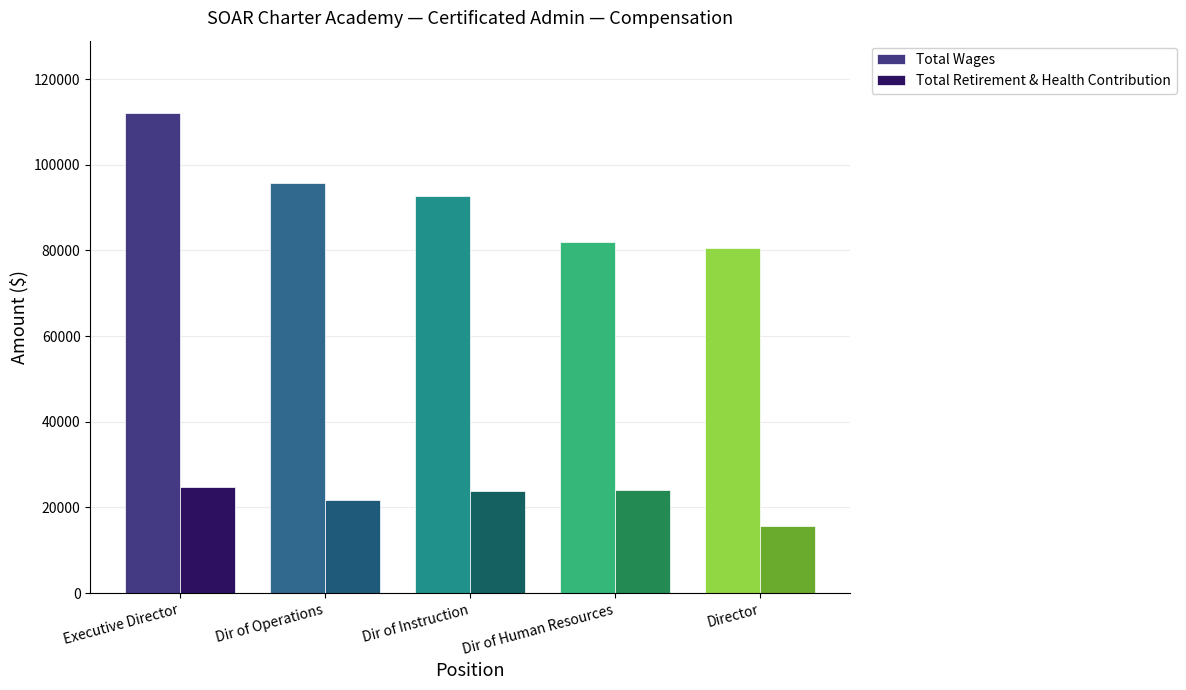

What is the greatest value displayed?

112160